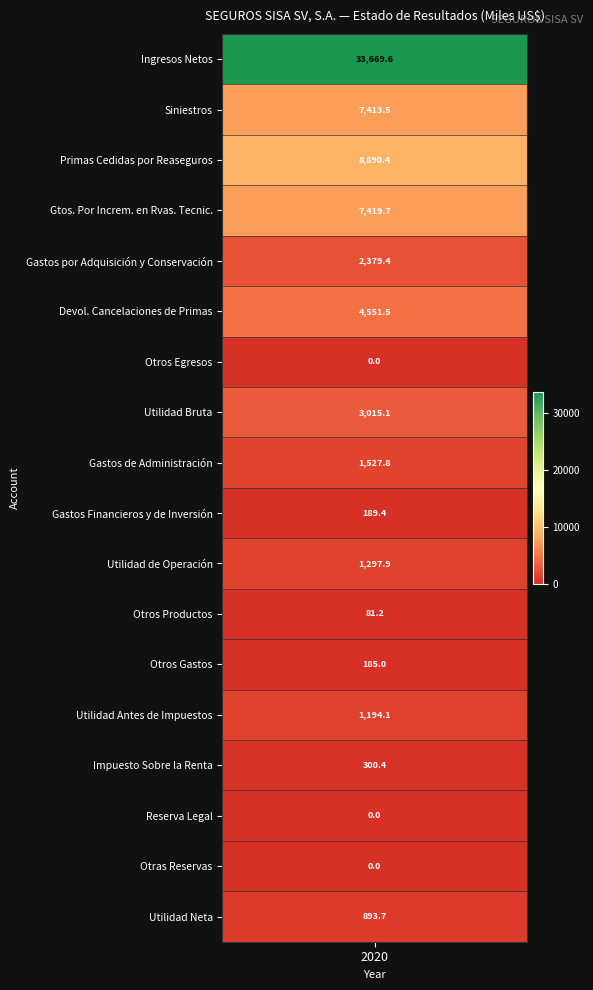

Rank the categories by value from highest to lowest.

Ingresos Netos, Primas Cedidas por Reaseguros, Gtos. Por Increm. en Rvas. Tecnic., Siniestros, Devol. Cancelaciones de Primas, Utilidad Bruta, Gastos por Adquisición y Conservación, Gastos de Administración, Utilidad de Operación, Utilidad Antes de Impuestos, Utilidad Neta, Impuesto Sobre la Renta, Gastos Financieros y de Inversión, Otros Gastos, Otros Productos, Otros Egresos, Reserva Legal, Otras Reservas